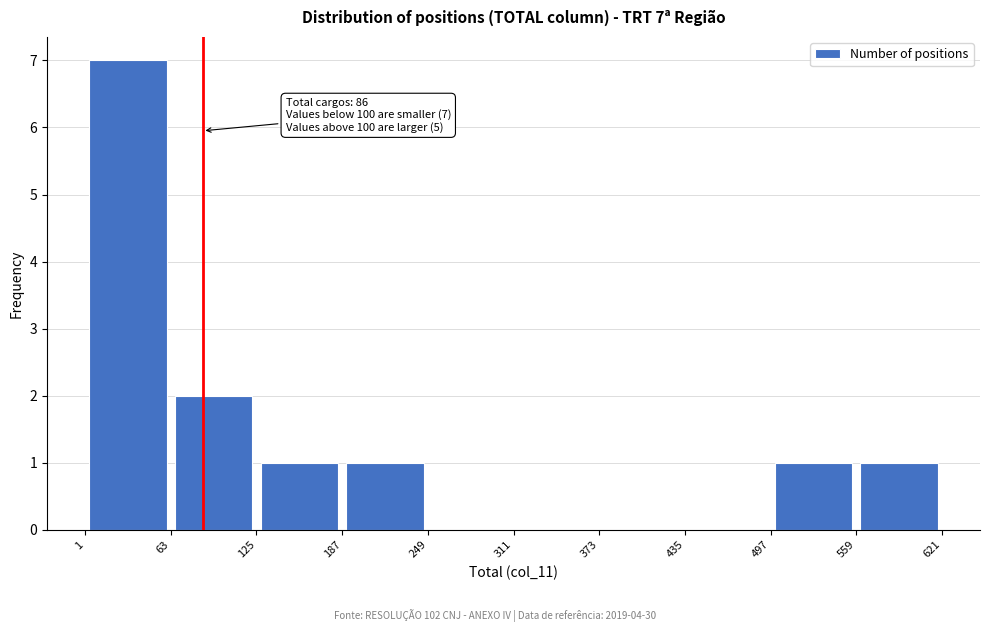

Which range on the x-axis has the tallest bar?

1 to 63